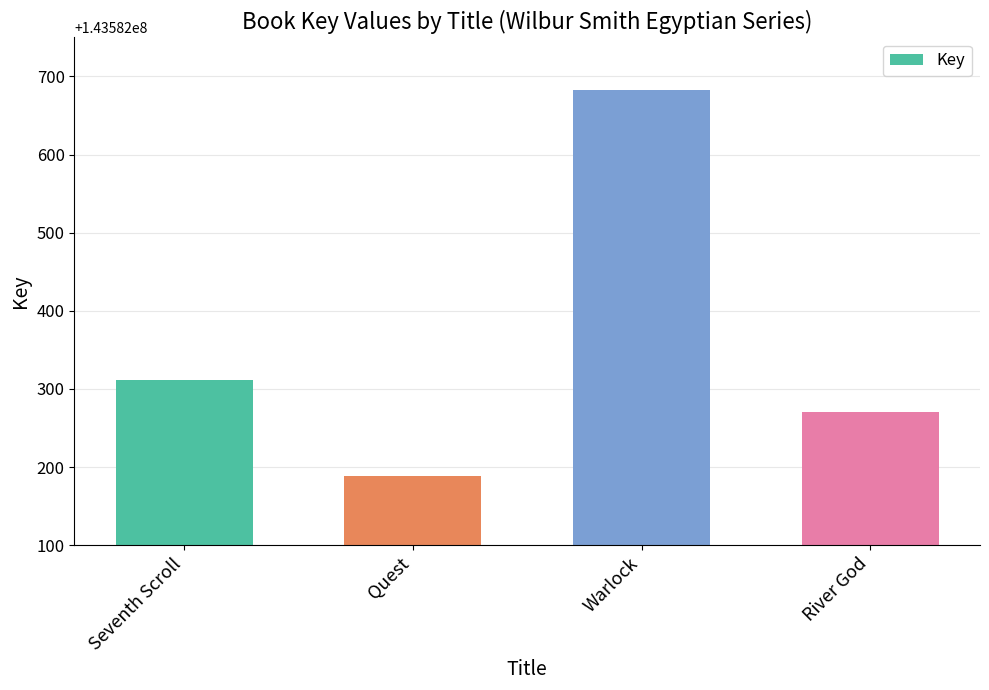

What is the label of the 2nd bar from the left?

Quest